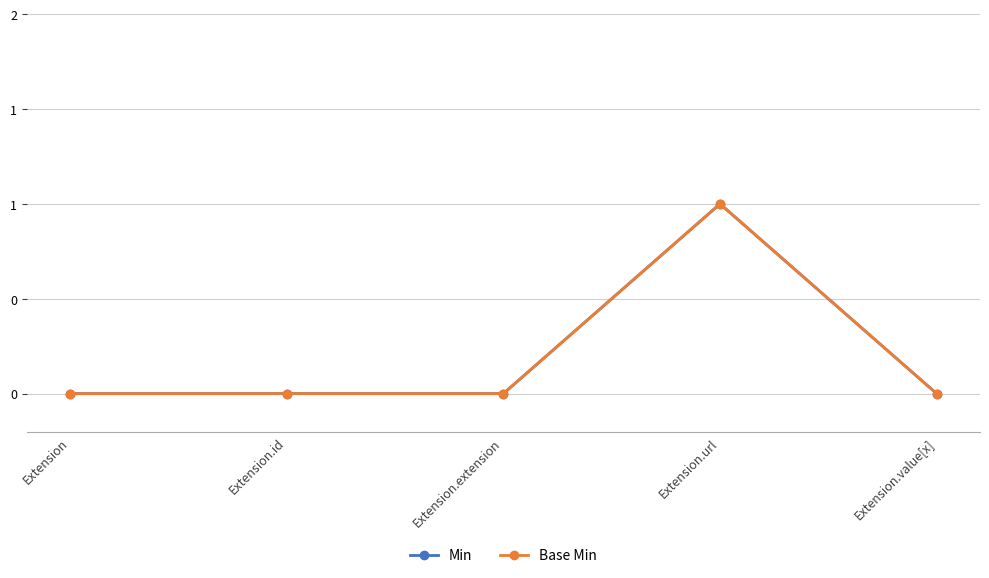

Is this an area chart (filled region under the line)?

No